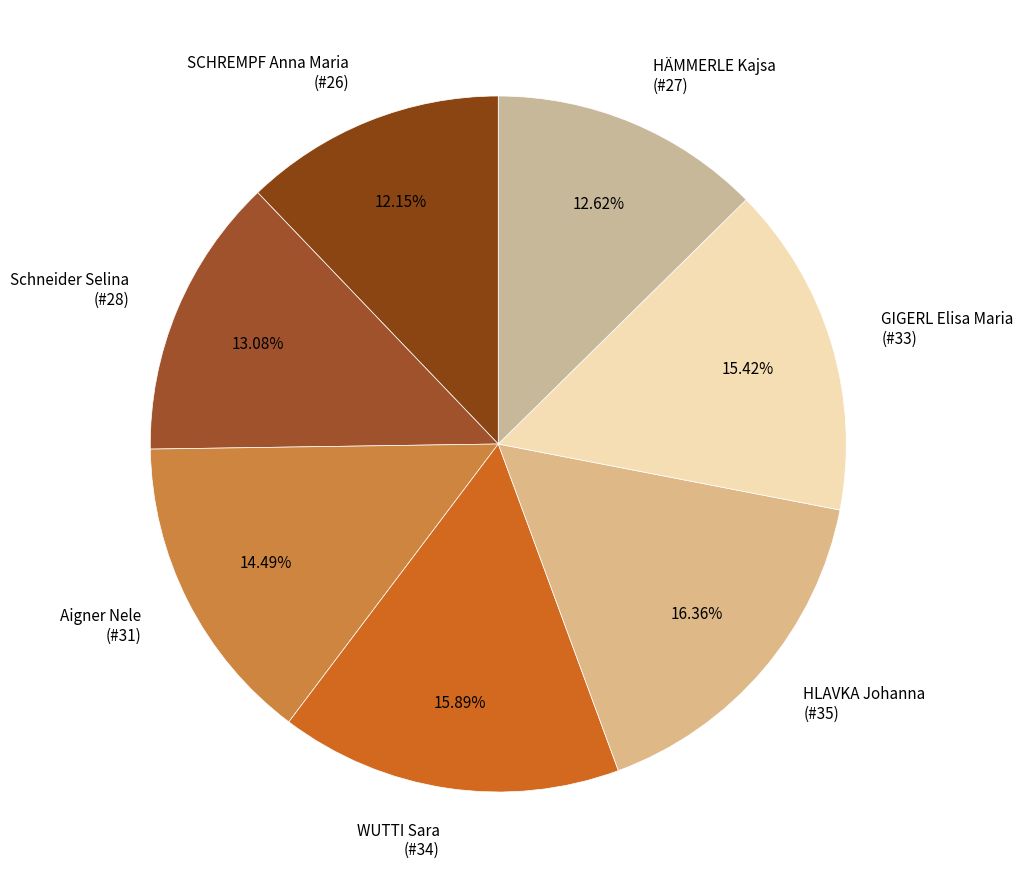

Combined, do Schneider Selina (#28) and SCHREMPF Anna Maria (#26) account for over 50%?

No